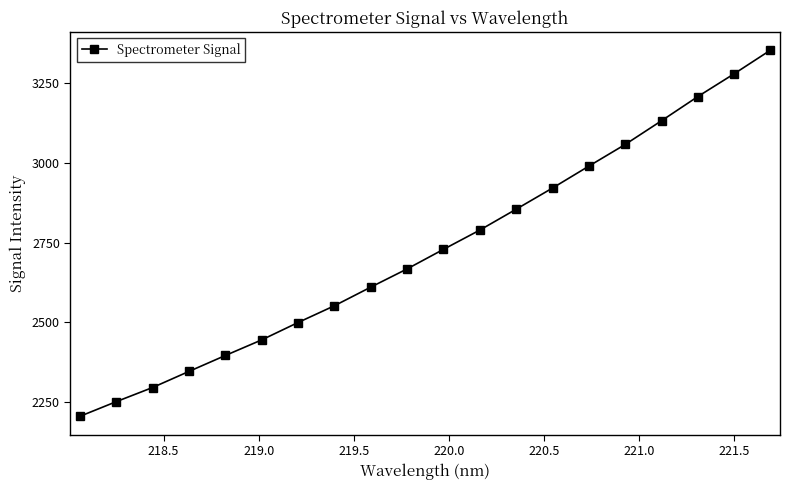

What is the difference between the second highest and second lowest values?

1029.9